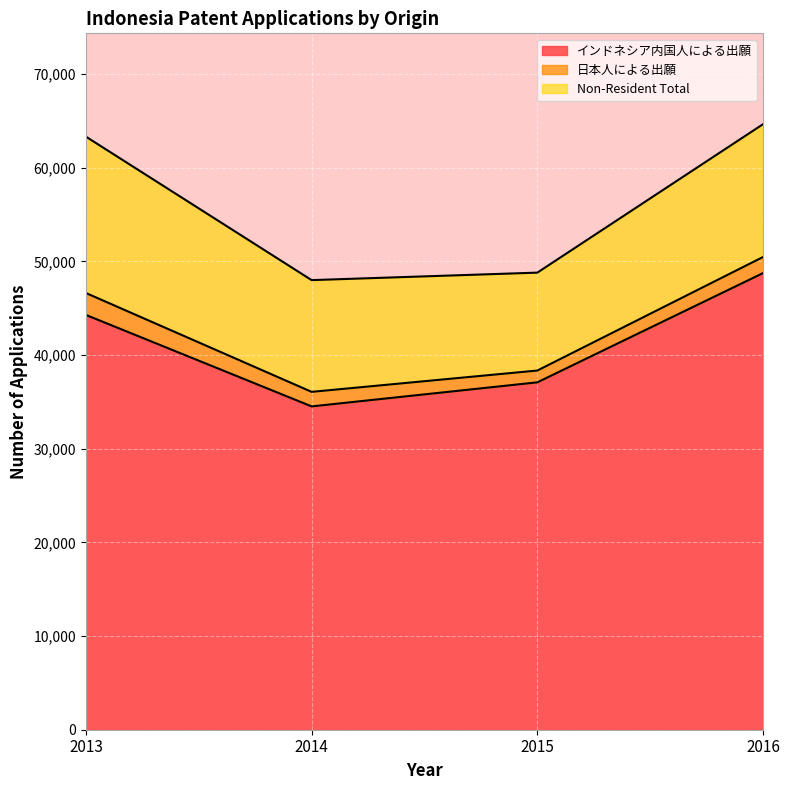

How many values in the Non-Resident Total series are below 14183?

2